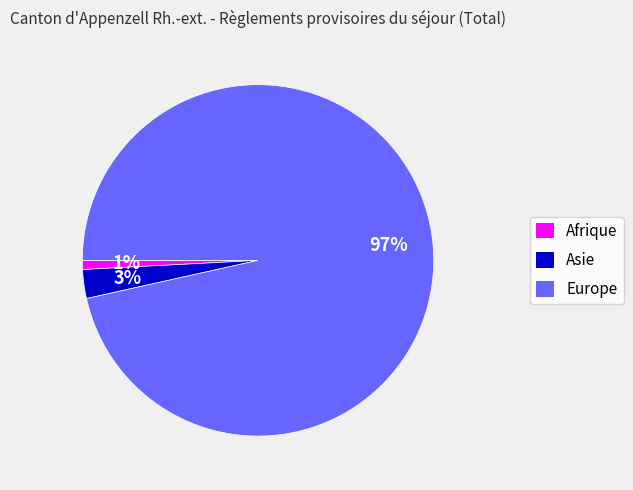

Combined, do Afrique and Asie account for over 50%?

No